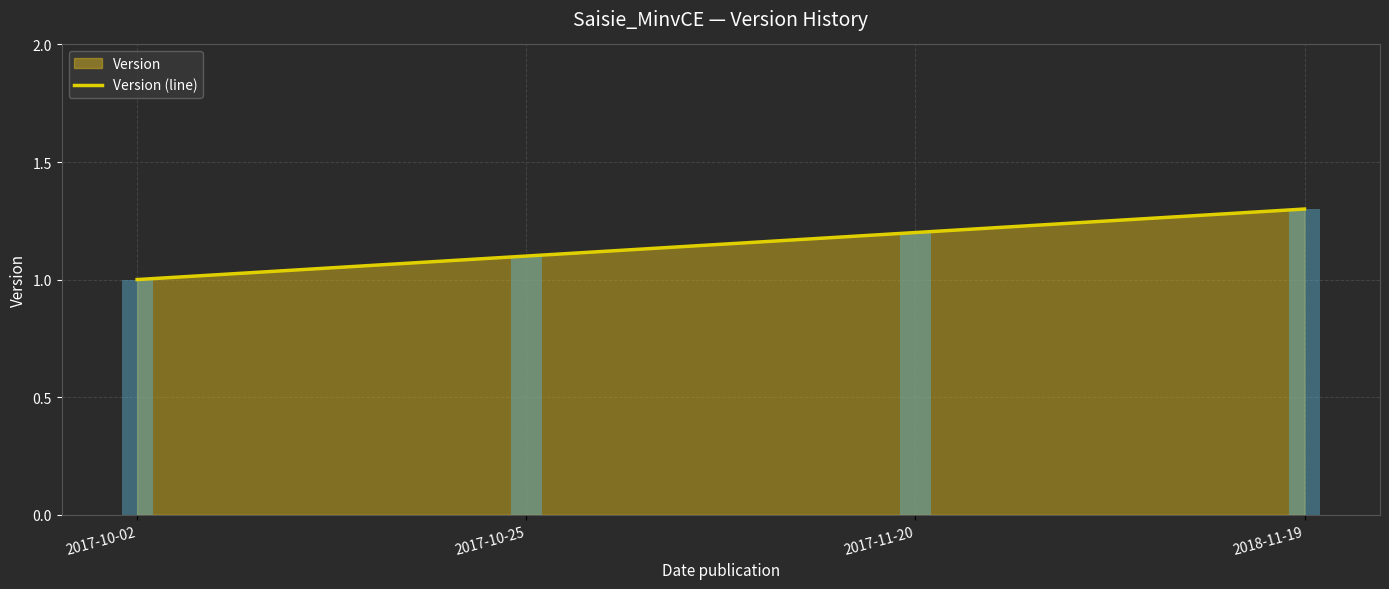

True or false: the data shows 1.0 at 2017-10-02.

True